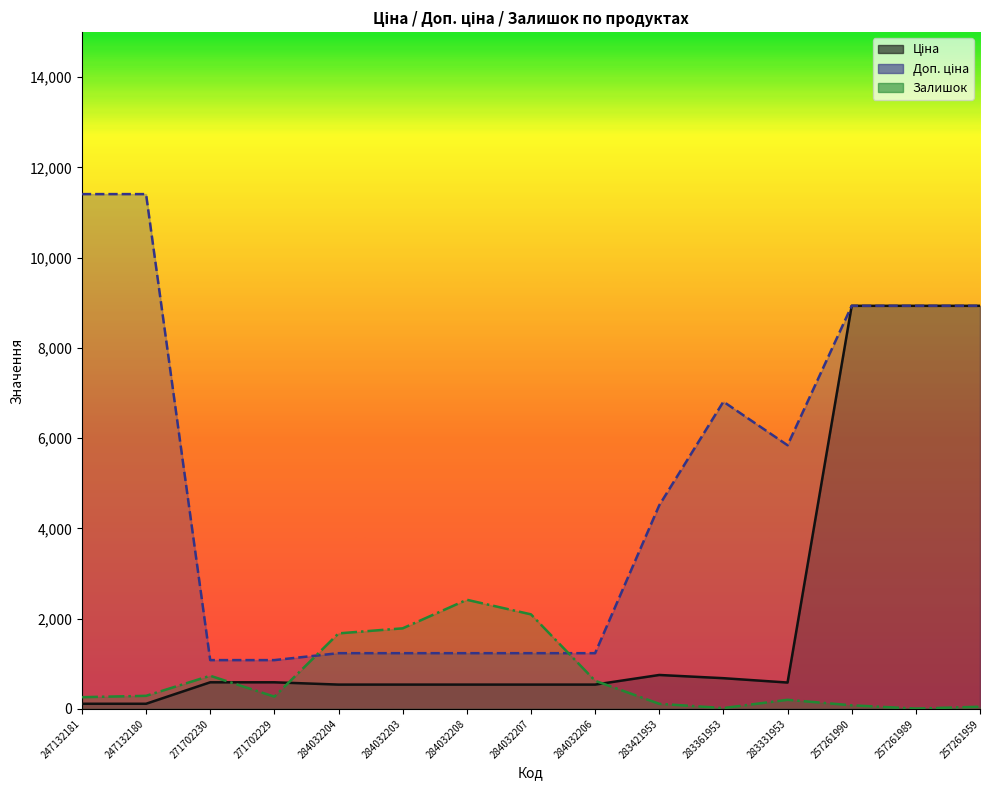

What is the difference between the highest and lowest values at 284032203?

1247.0